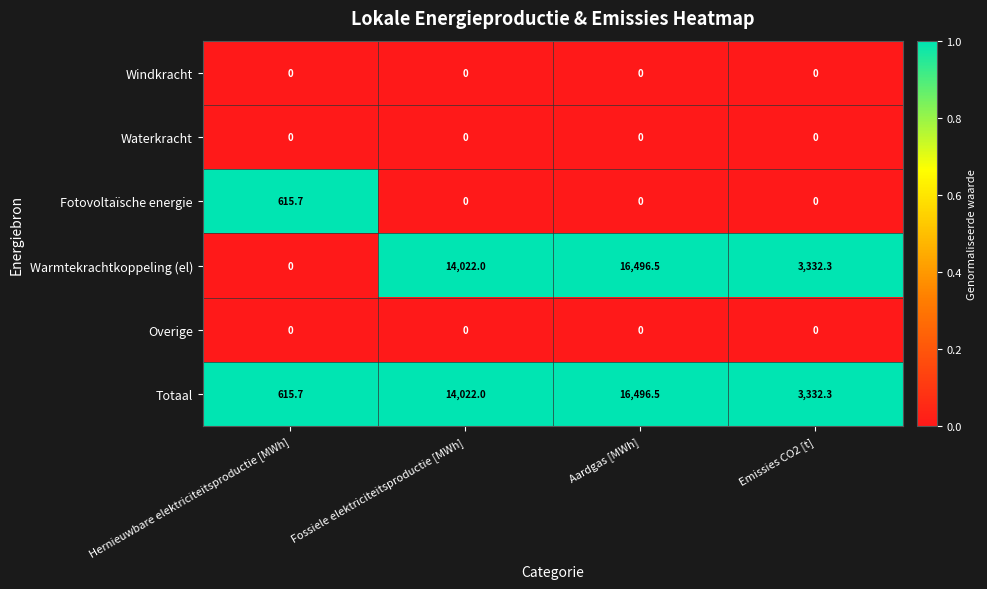

Which series has the widest spread of values?

Warmtekrachtkoppeling (el)